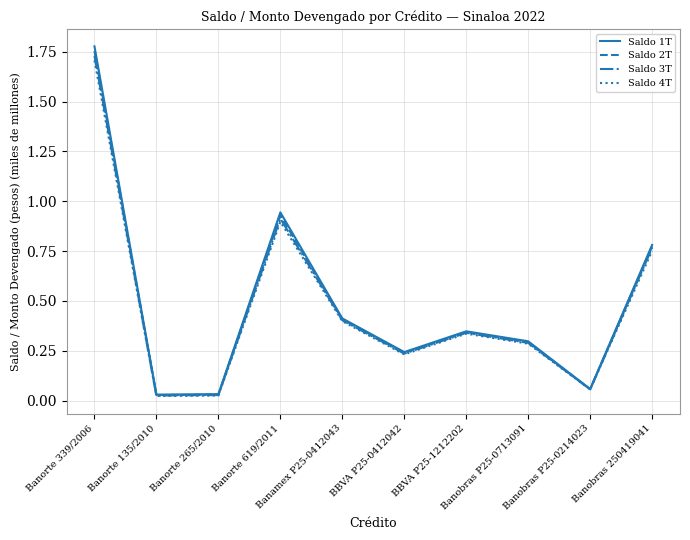

True or false: Saldo 3T has a value of 0.3 at Banamex P25-0412043.

False